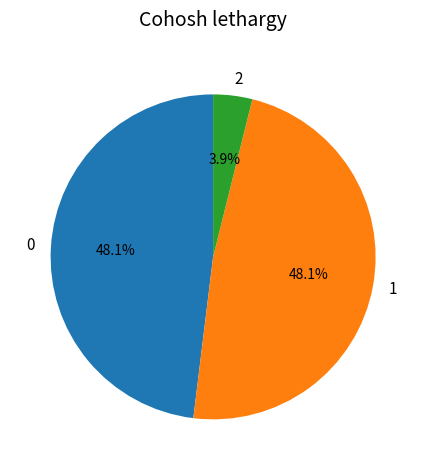

Does 2 represent more than half of the total?

No